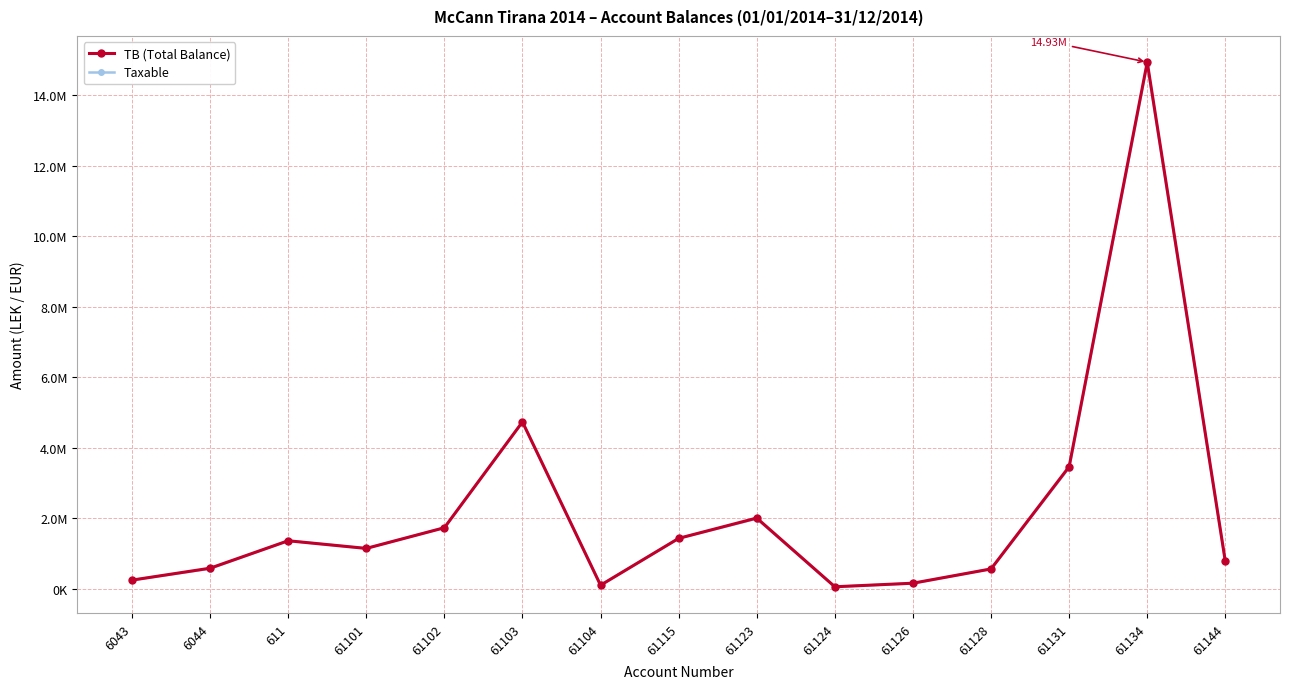

Which series has the largest total across all categories?

TB (Total Balance)